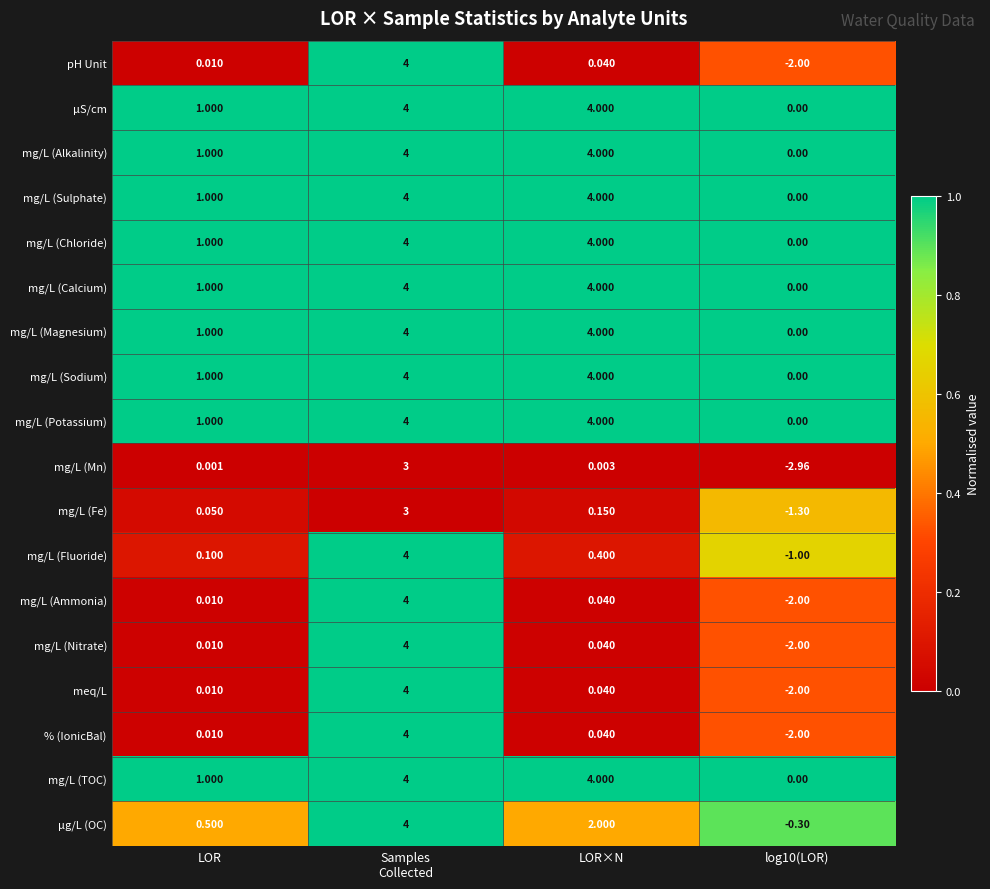

Where does the mg/L (Fe) series first go above 0?

LOR